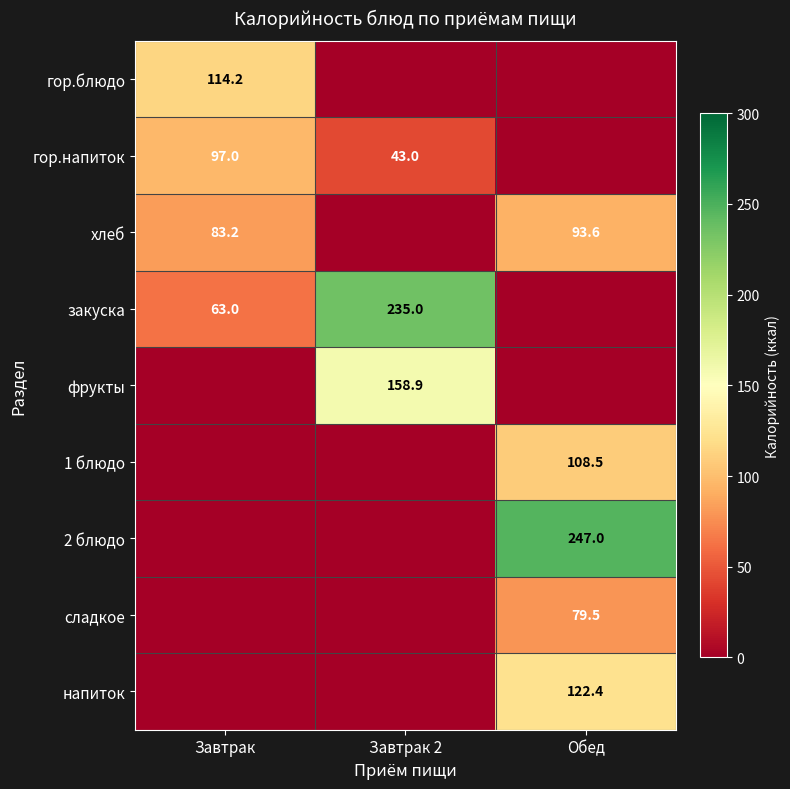

True or false: гор.блюдо has a value of 114.2 at Завтрак.

True